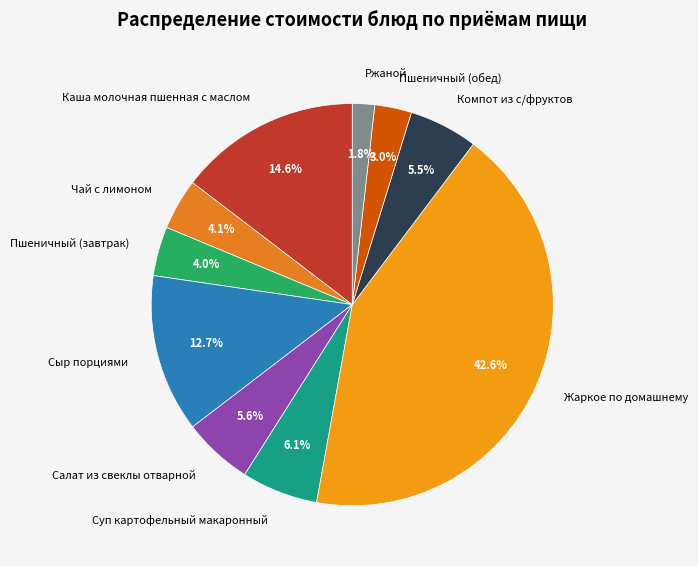

To the nearest percent, what is the difference between the Суп картофельный макаронный and Сыр порциями slice percentages?

7%